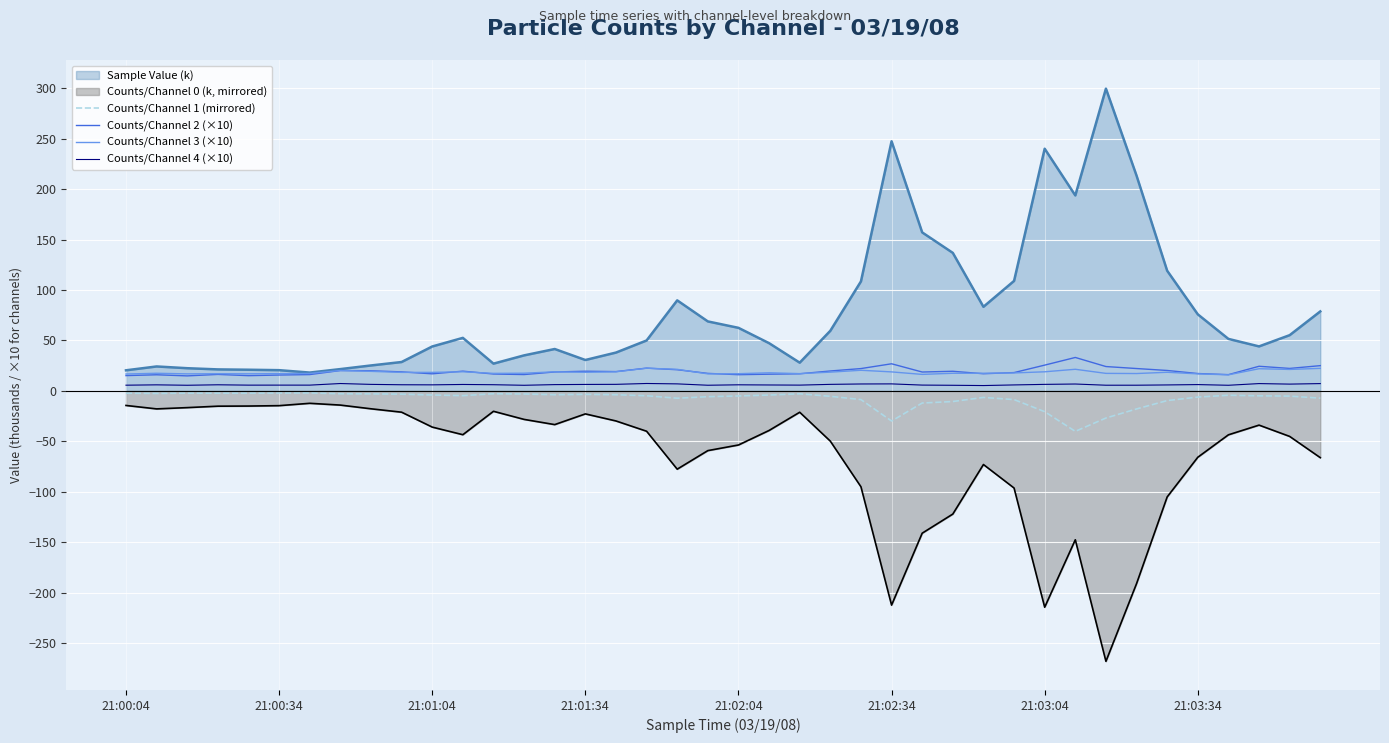

What are all the series names shown in the legend?

Sample Value (k), Counts/Channel 0 (k, mirrored), Counts/Channel 1 (mirrored), Counts/Channel 2 (×10), Counts/Channel 3 (×10), Counts/Channel 4 (×10)